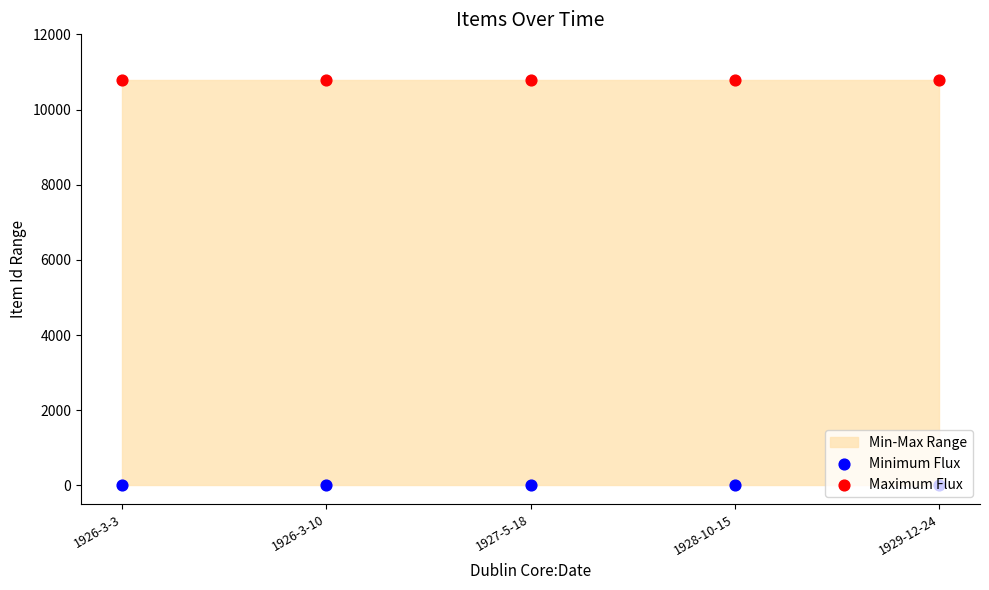

Which series reaches the minimum Y coordinate?

Minimum Flux